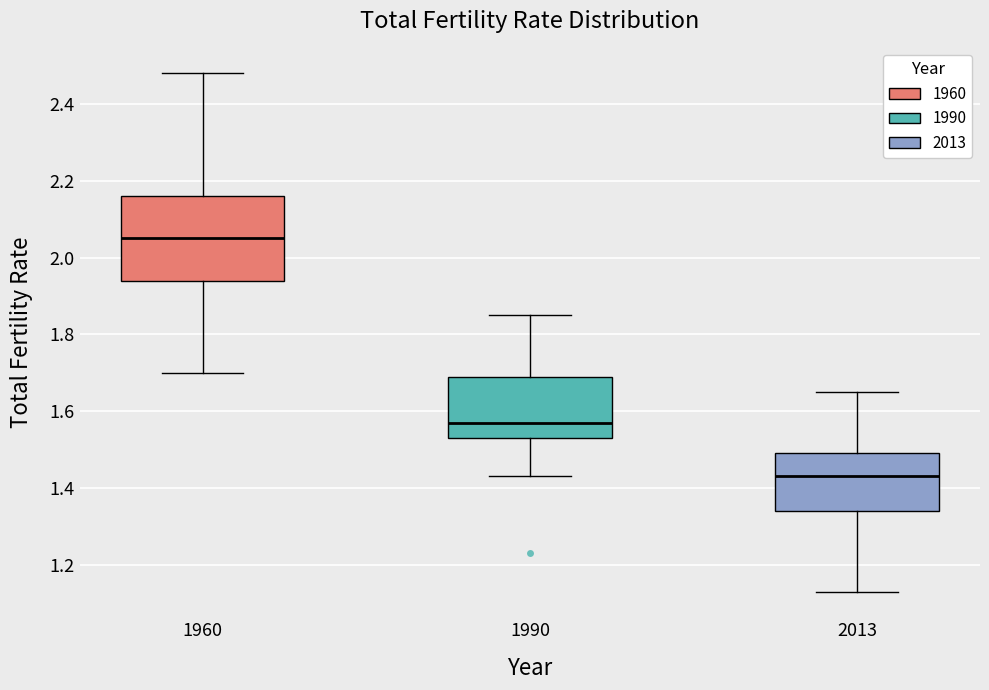

Reading left to right, transcribe this box plot: for each box, give where its median line is, the range the box spans, and where its two whiskers end, as read against the y-axis. The values are not printed on the chart, so give them approximately, as read against the axis.

1960: median 2.06, box 1.94 to 2.16, whiskers 1.70 to 2.48
1990: median 1.58, box 1.54 to 1.70, whiskers 1.44 to 1.86
2013: median 1.44, box 1.34 to 1.50, whiskers 1.14 to 1.66